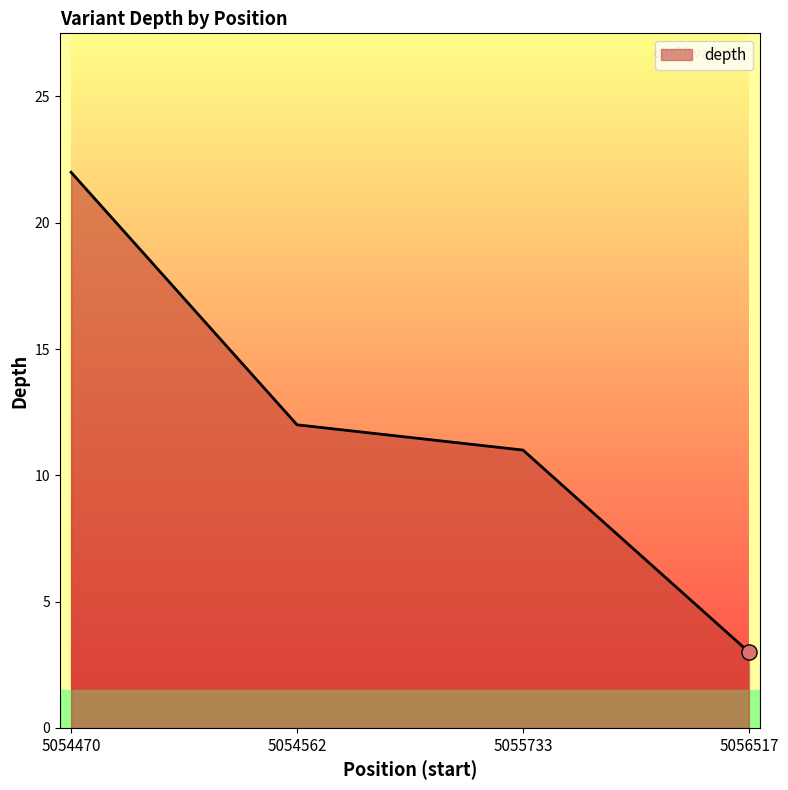

Between 5056517 and 5054470, which is larger?

5054470